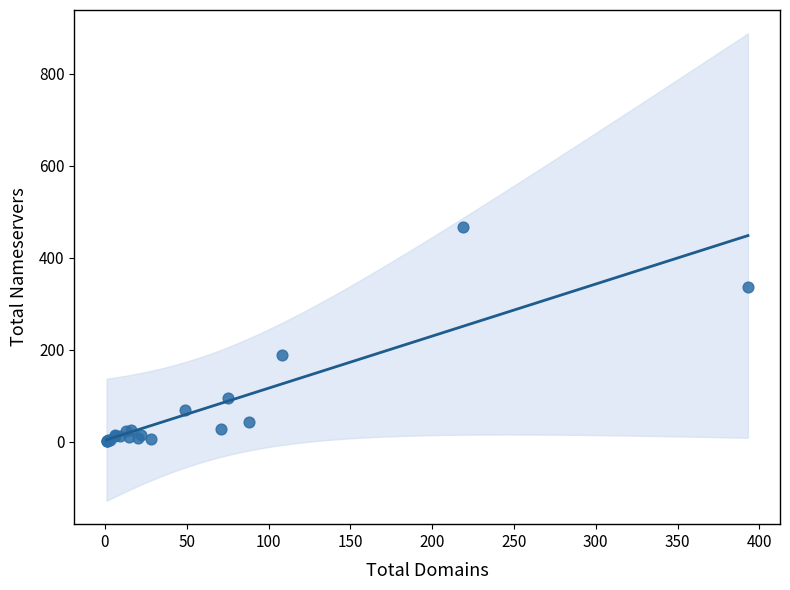

What Y value in the scatter plot is closest to 234?

188